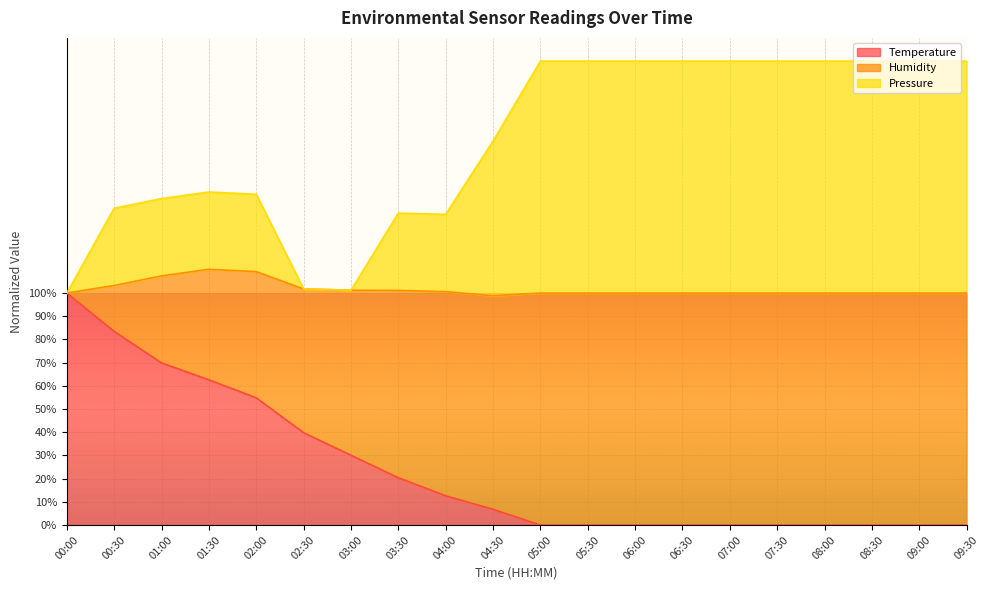

At which label is Temperature closest to 50?

02:00